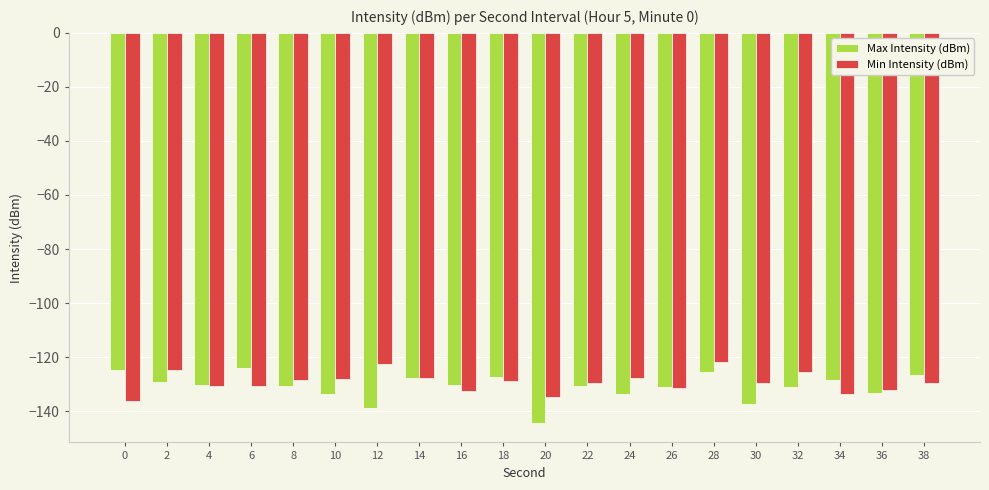

What is the difference between the Min Intensity (dBm) values at 14 and 16?

4.8